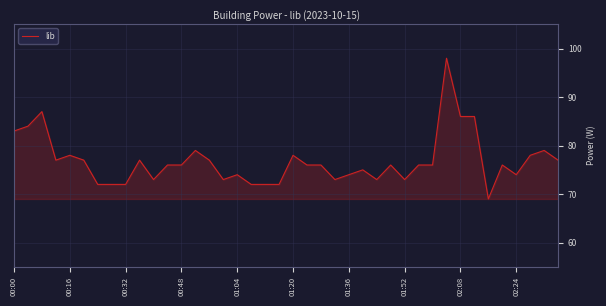

What is the difference between the maximum and second lowest values?

26